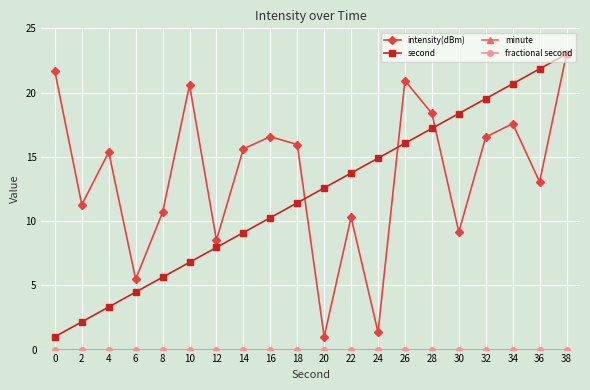

At how many categories does at least one series exceed 12?

16